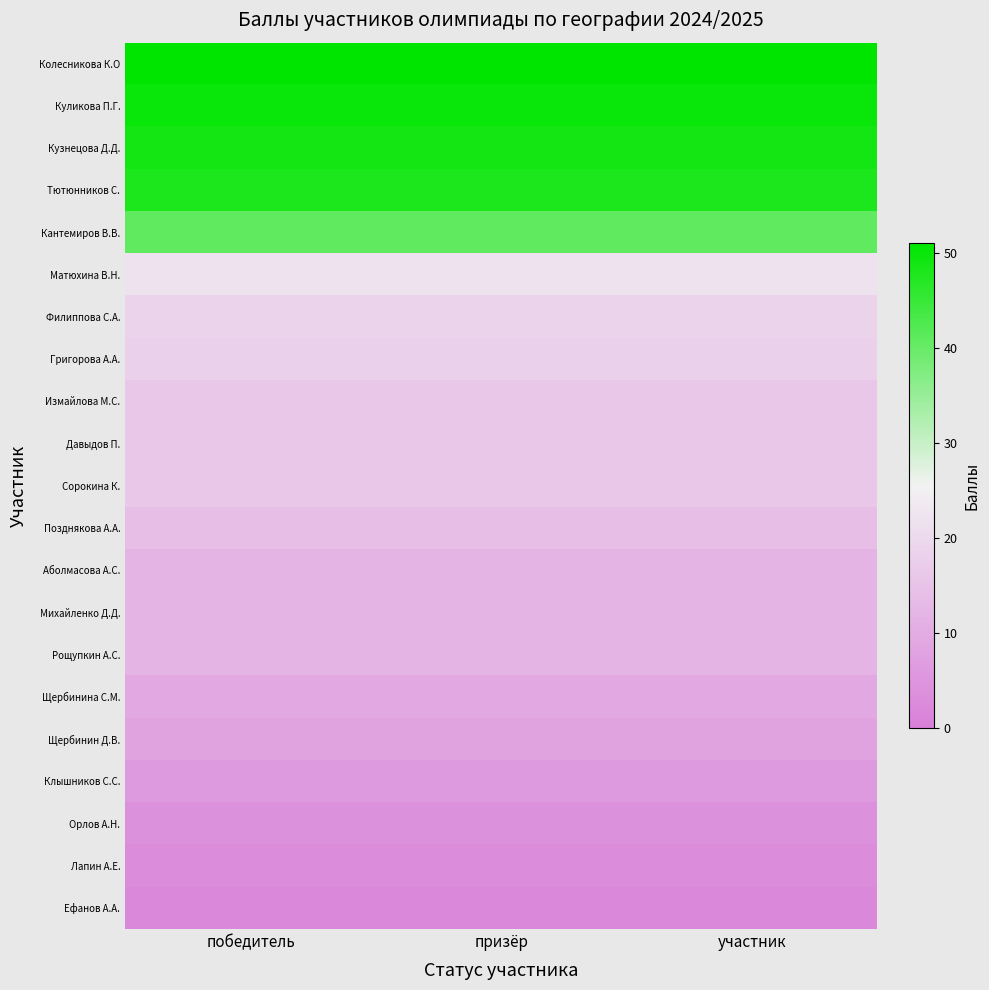

List the series in order of their peak value, lowest first.

Ефанов А.А., Лапин А.Е., Орлов А.Н., Клышников С.С., Щербинин Д.В., Щербинина С.М., Аболмасова А.С., Михайленко Д.Д., Рощупкин А.С., Позднякова А.А., Измайлова М.С., Давыдов П., Сорокина К., Григорова А.А., Филиппова С.А., Матюхина В.Н., Кантемиров В.В., Тютюнников С., Кузнецова Д.Д., Куликова П.Г., Колесникова К.О